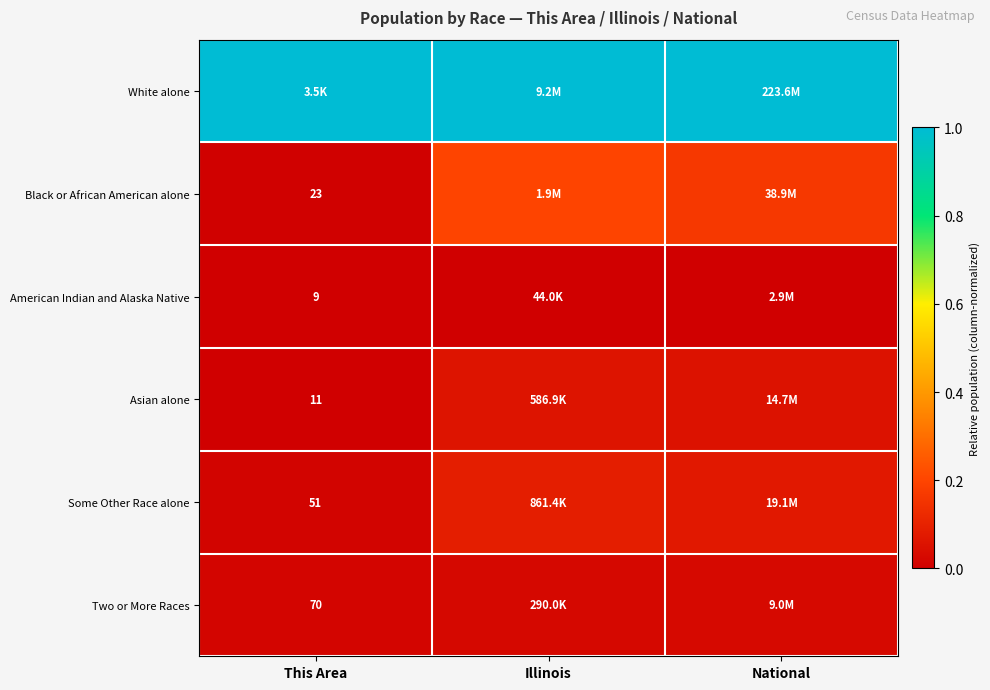

Rank the series by their maximum value, from lowest to highest.

American Indian and Alaska Native, Two or More Races, Asian alone, Some Other Race alone, Black or African American alone, White alone